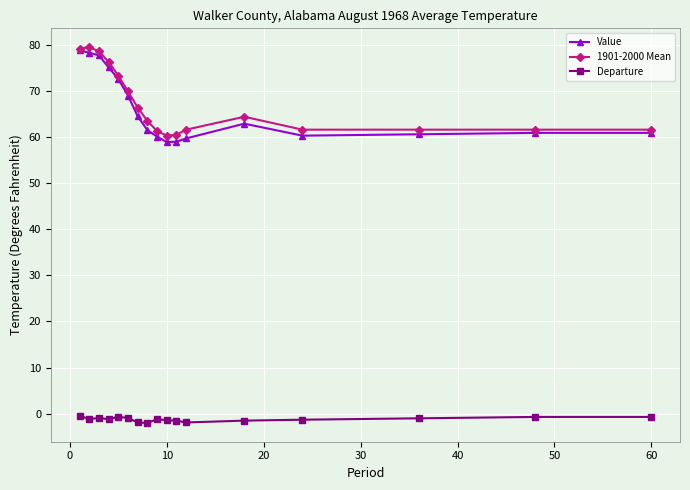

Which series has the widest spread of values?

Value